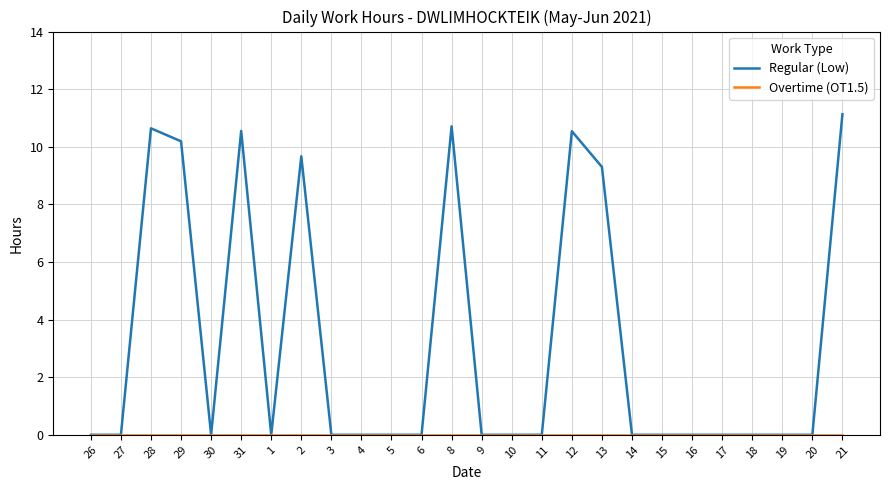

What is the average value of the Regular (Low) series?

3.2